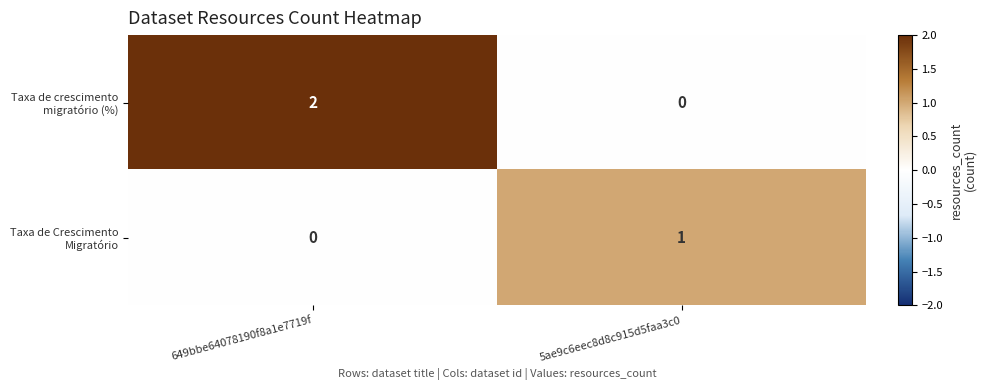

At which category is the sum across all series the highest?

649bbe64078190f8a1e7719f